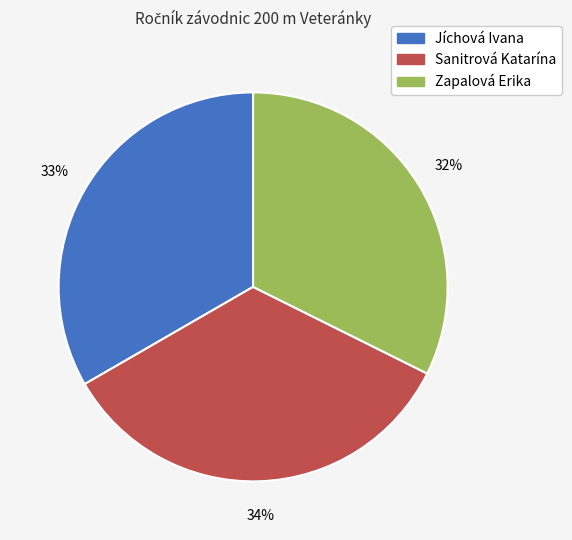

Rank the categories by value from lowest to highest.

Zapalová Erika, Jíchová Ivana, Sanitrová Katarína